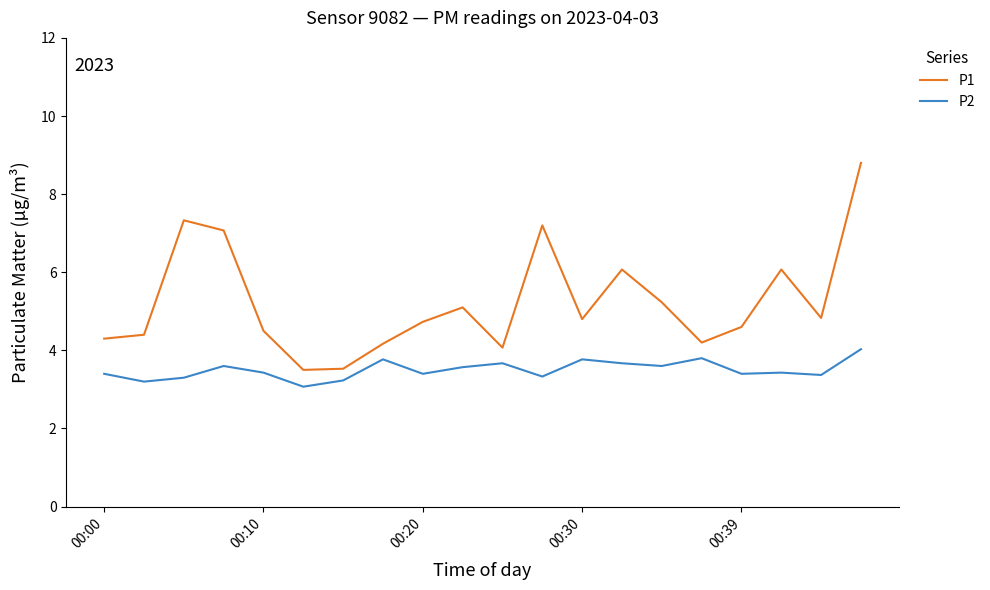

Which series has the largest range (max minus min)?

P1